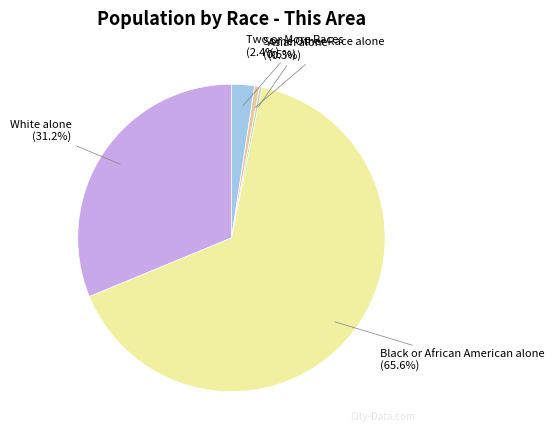

What portion of the pie excludes White alone?

68.8%